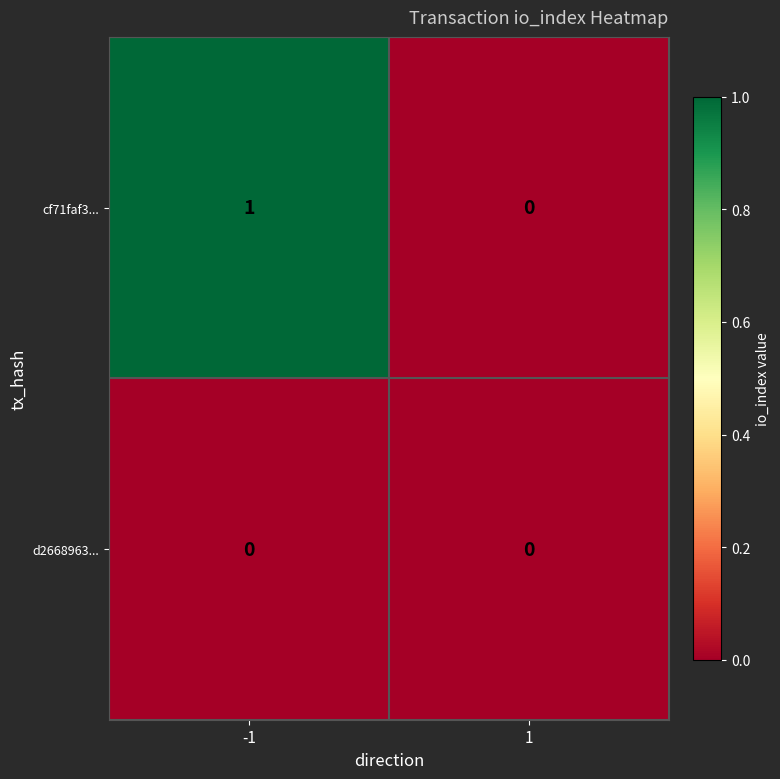

Which series has the largest total across all categories?

cf71faf3...